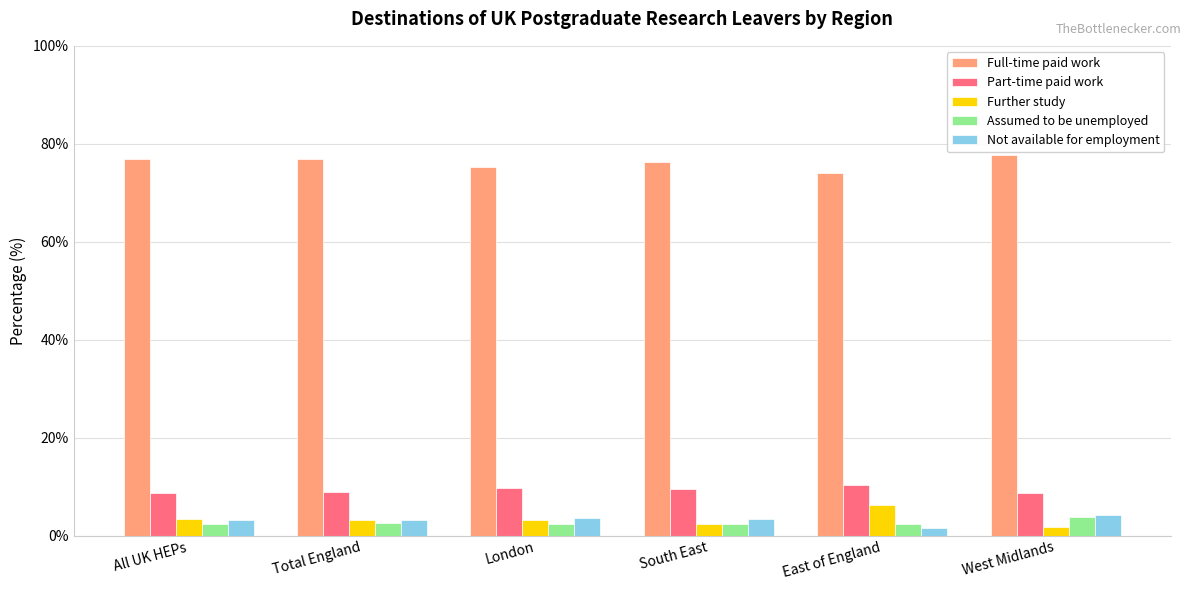

Count the number of categories in the chart.

6